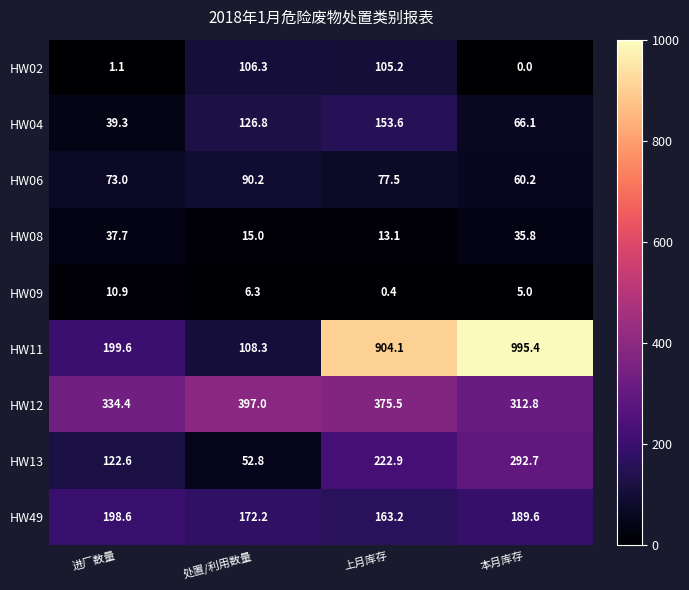

What is the difference between the maximum and minimum values in the HW12 series?

84.2